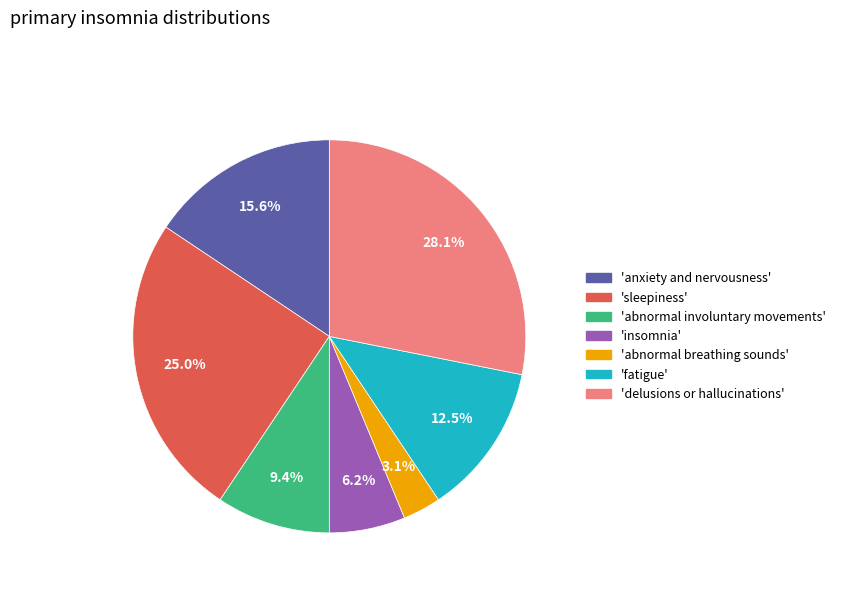

Is there any slice that represents more than half of the pie?

No